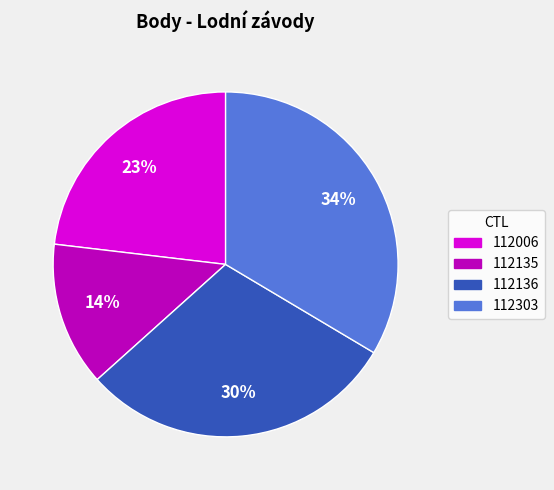

Between 112006 and 112135, which is larger?

112006